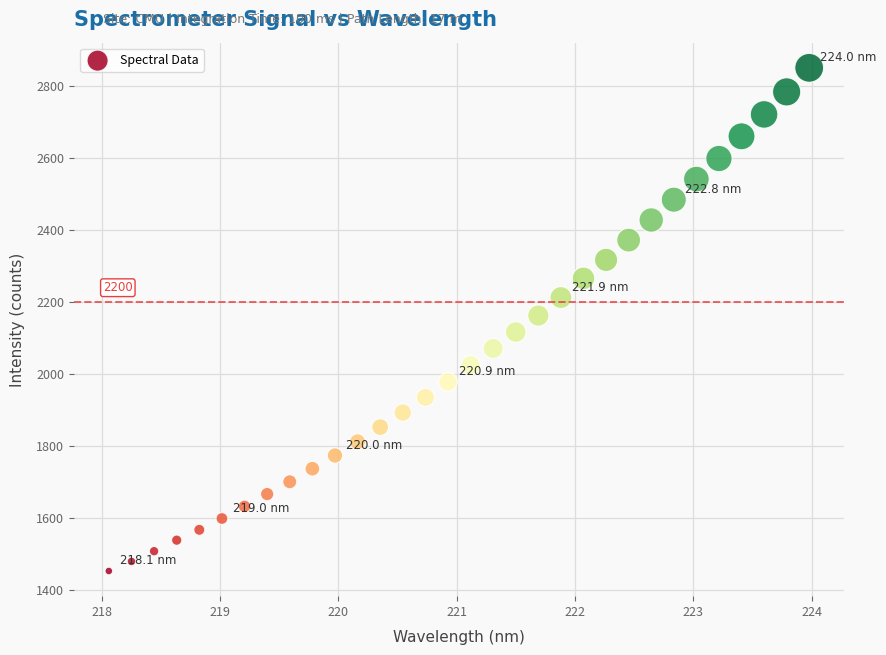

What is the range of Y values (max minus min)?

1399.0